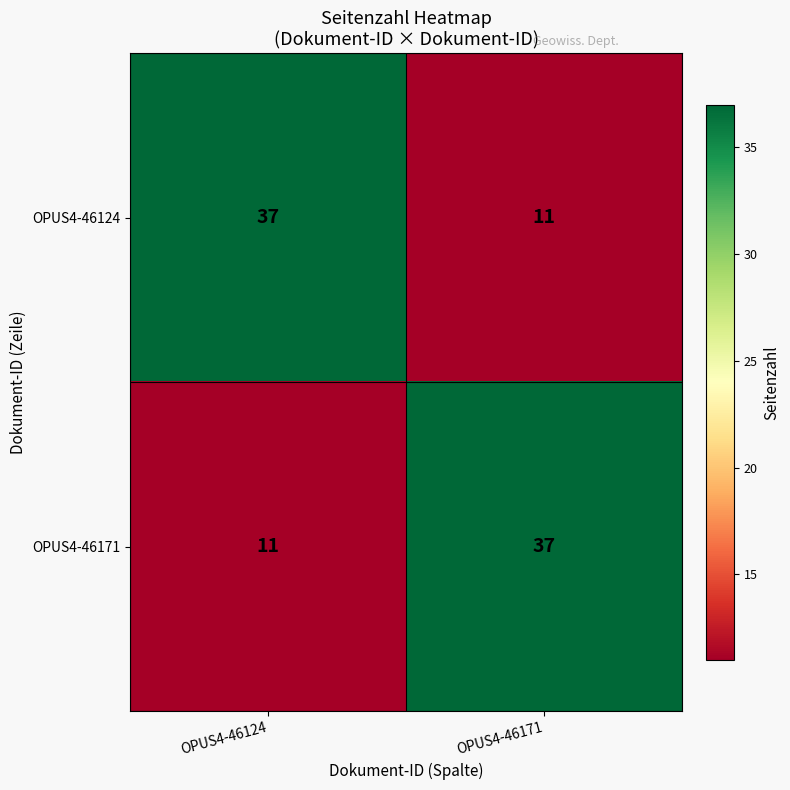

The value of OPUS4-46124 at OPUS4-46124 is 18. True or false?

False